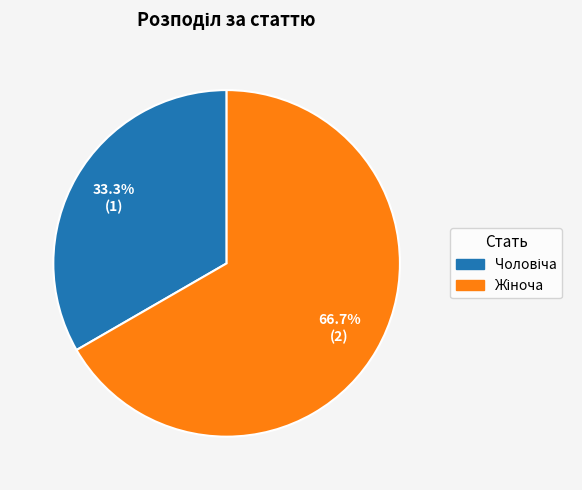

Does any single category account for the majority?

Yes